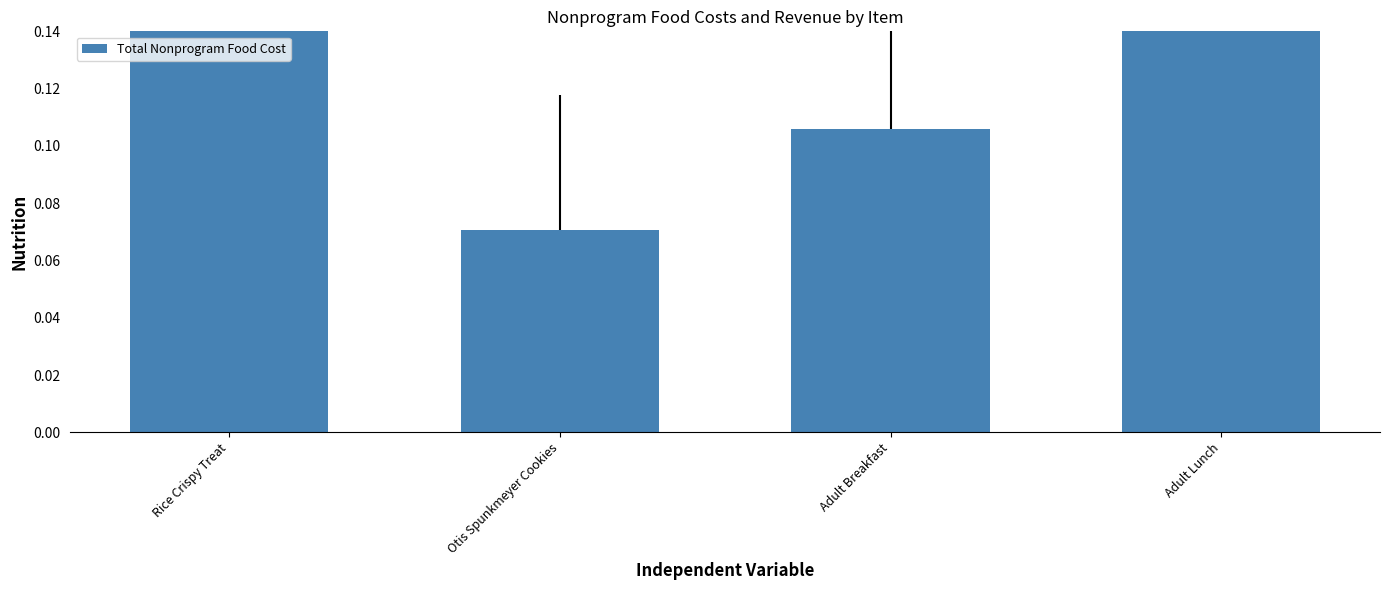

What is the sum of the values at Adult Lunch and Otis Spunkmeyer Cookies?

0.4